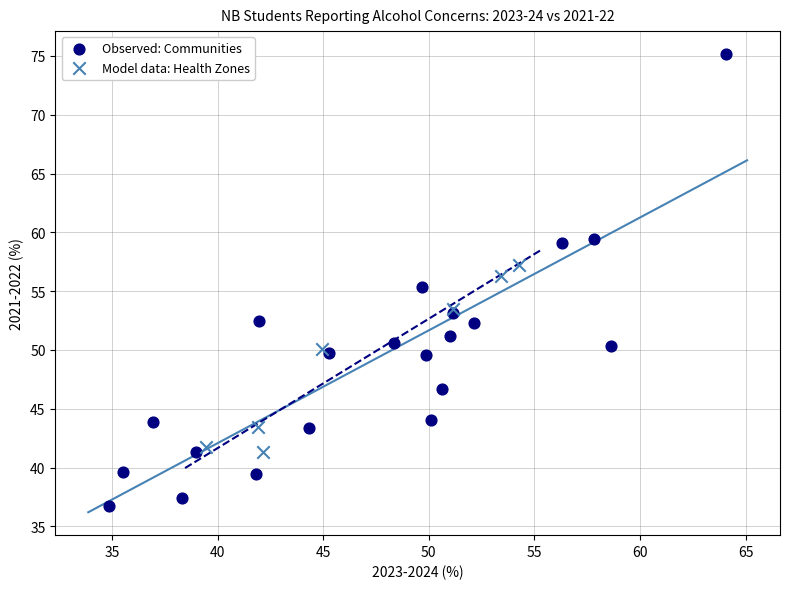

Which series has the widest spread of Y values?

Observed: Communities